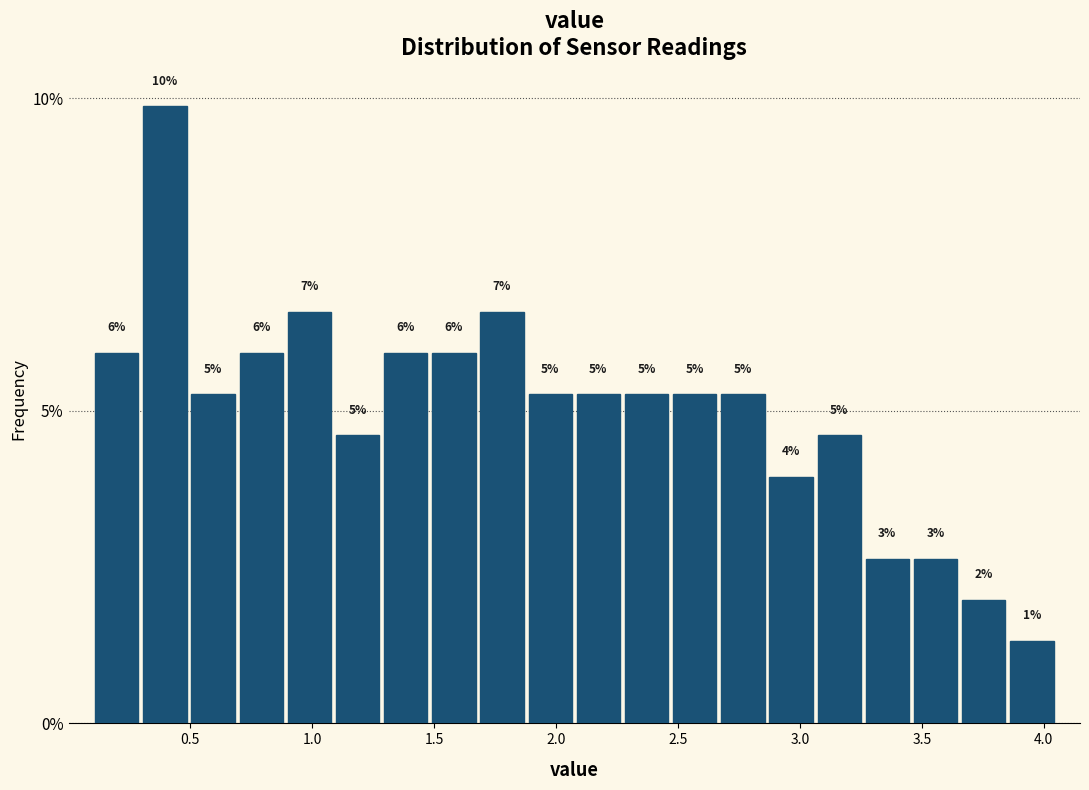

Read against the x-axis, roughly where is the centre of the tallest bar?

0.40